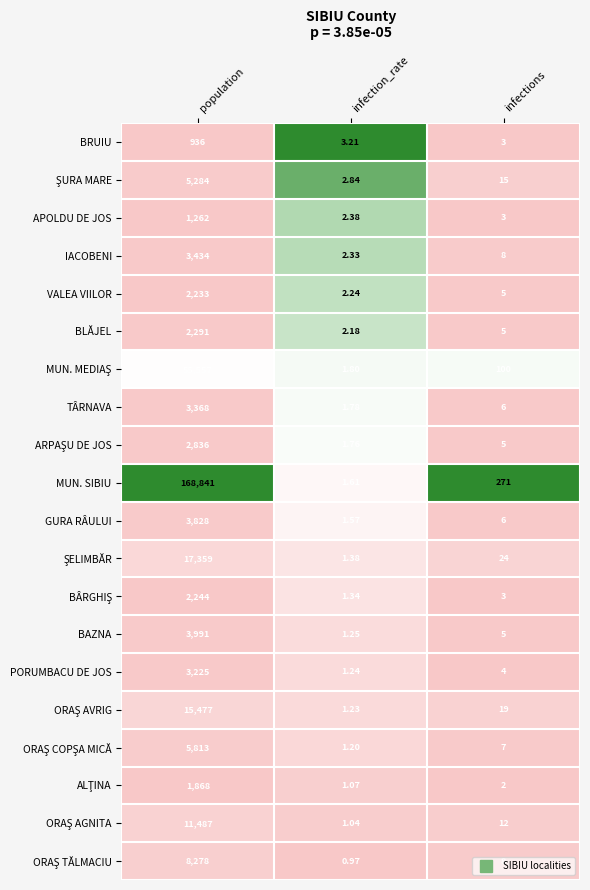

Which series changed the most between infection_rate and infections?

MUN. SIBIU